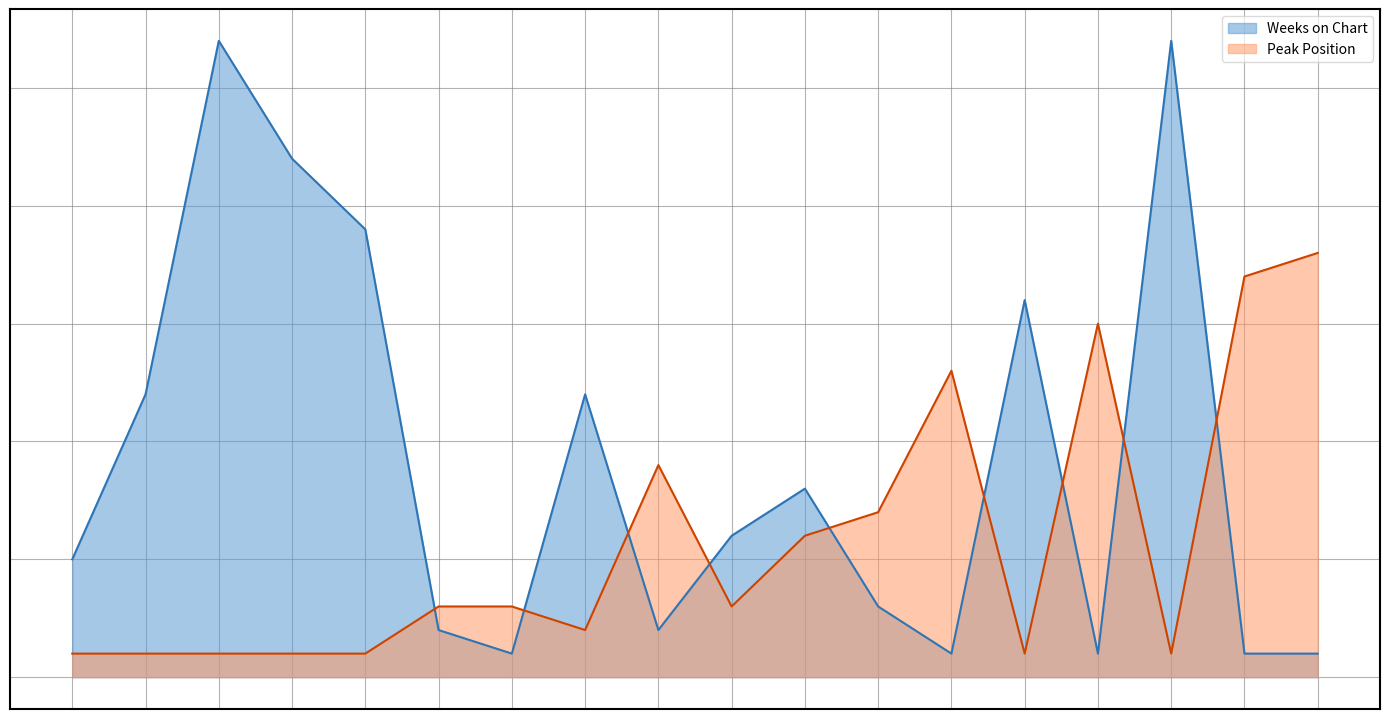

Does the chart have visible grid lines?

Yes